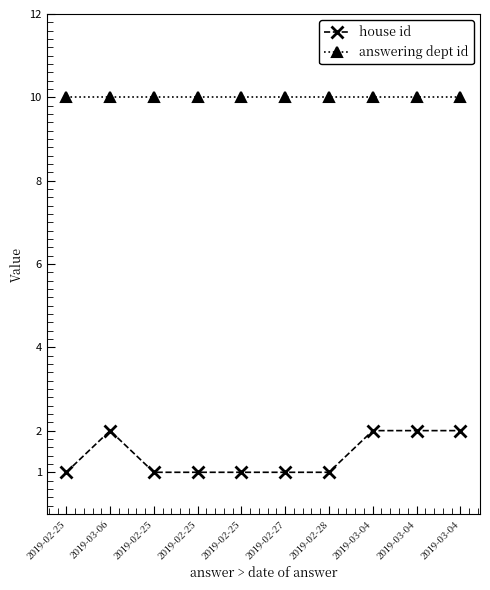

What is the label of the 4th point from the left?

2019-02-25